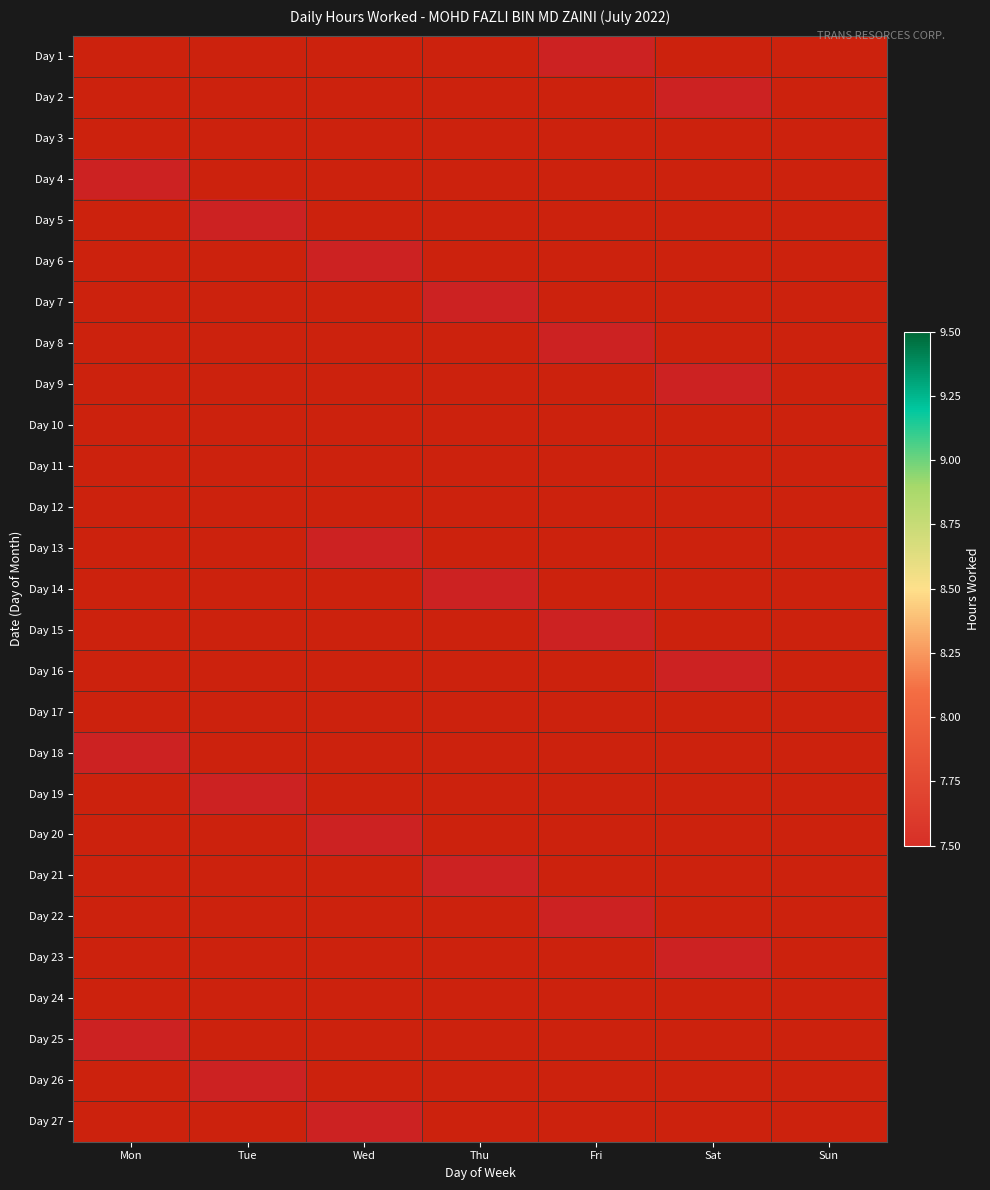

How many series are shown in this chart?

27